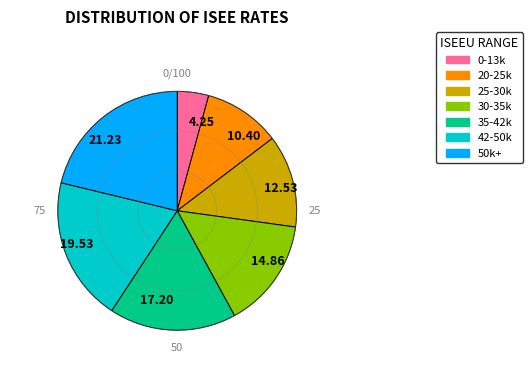

Is there a majority slice in this chart?

No